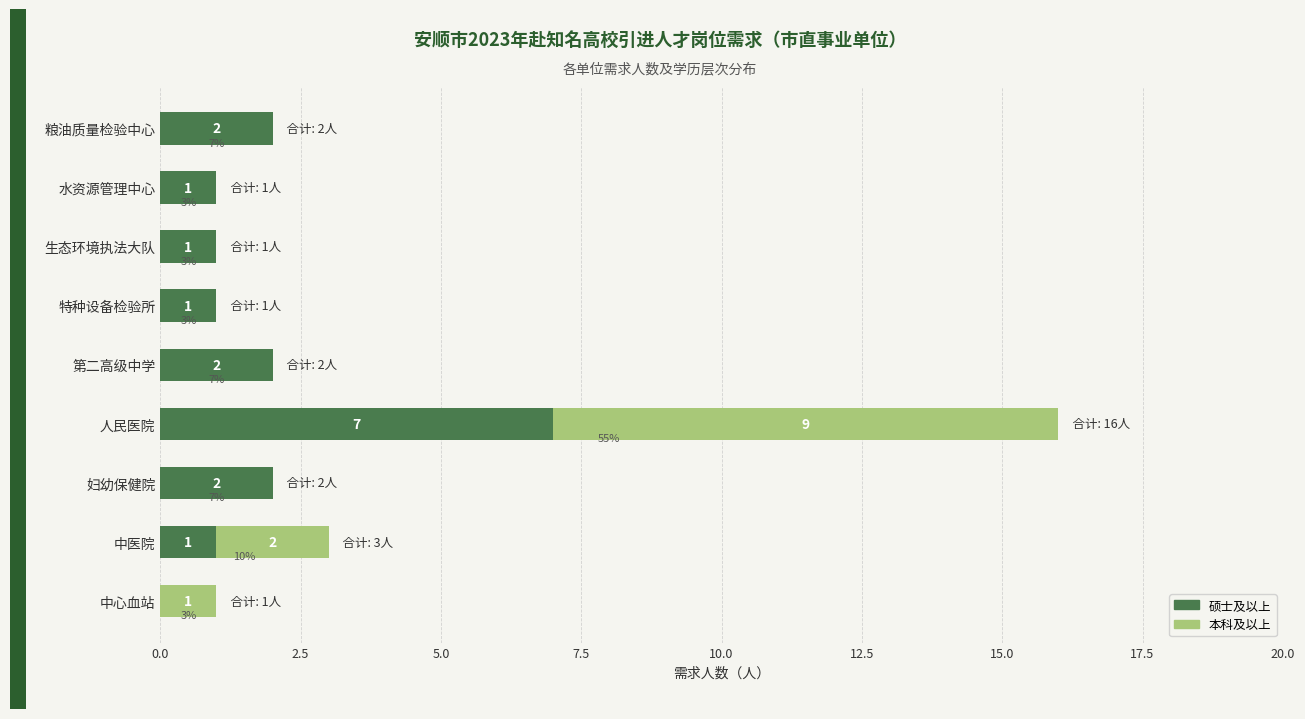

At which category is the sum across all series the highest?

人民医院